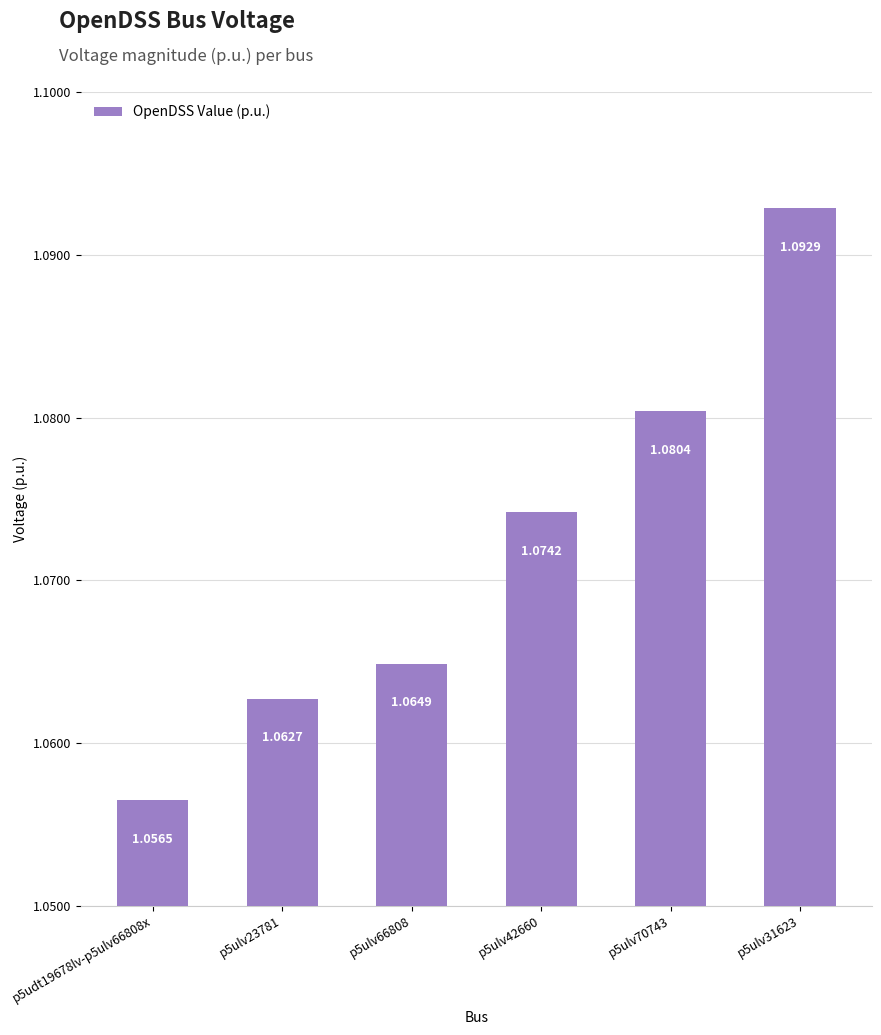

Count the number of categories in the chart.

6